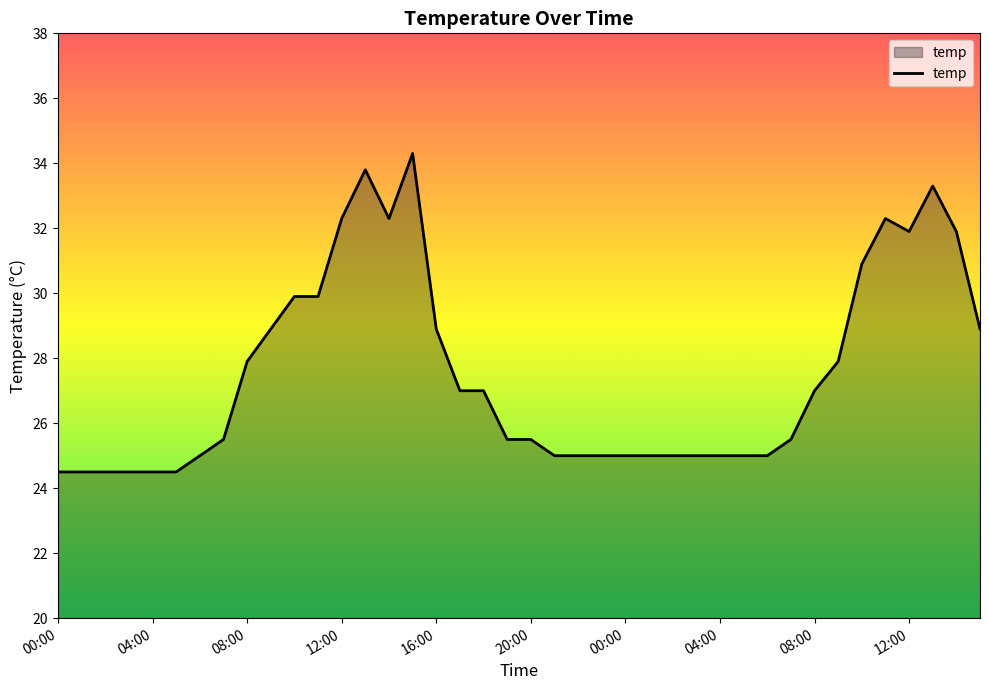

What is the maximum value shown in the chart?

34.3